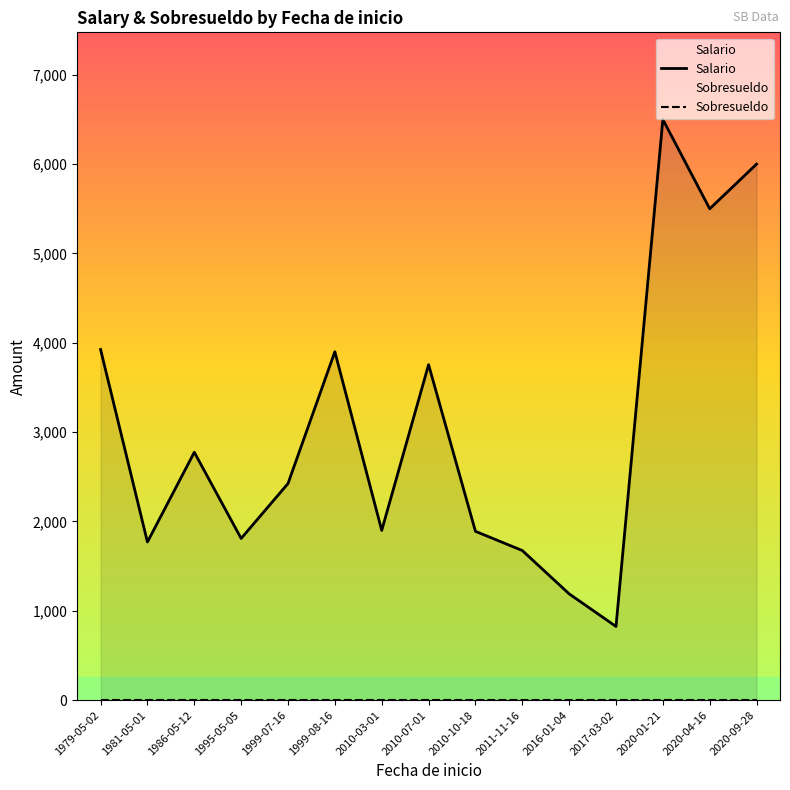

At which category is the sum across all series the highest?

2020-01-21